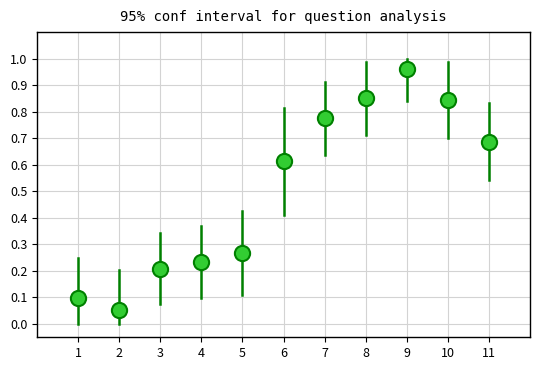

What is the range of Y values (max minus min)?

0.9